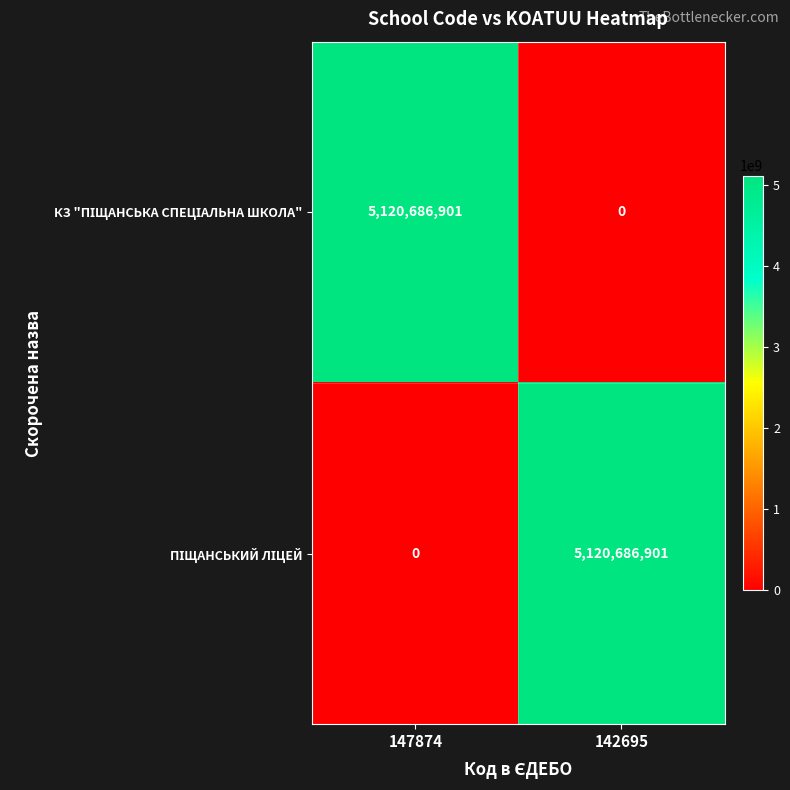

What is the total value across all series at 147874?

5120686901